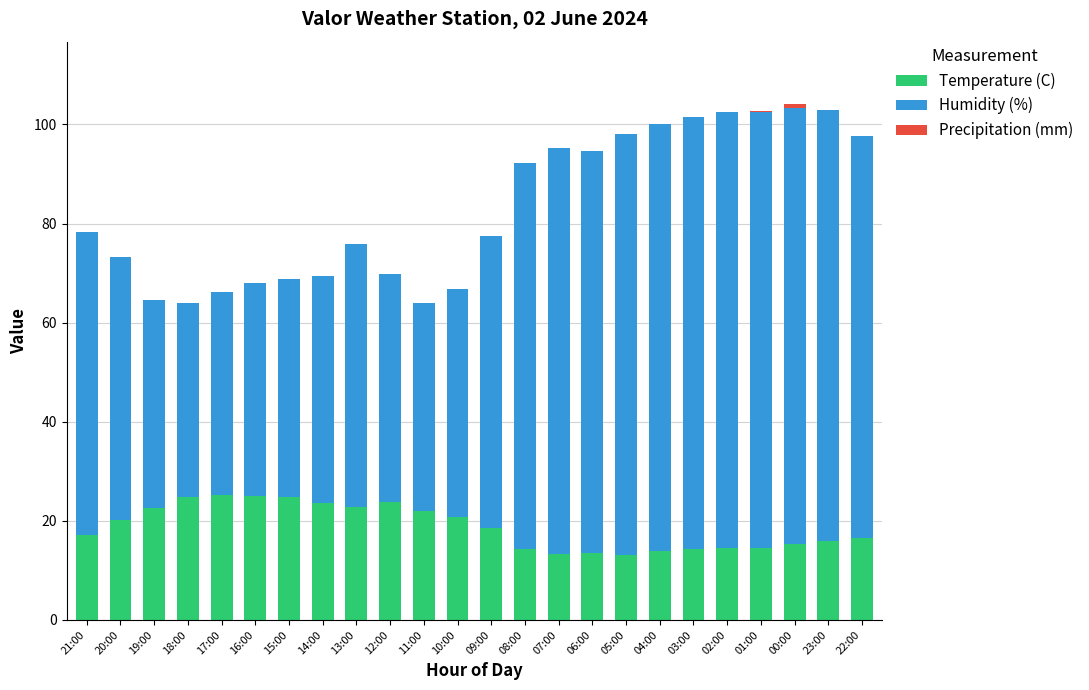

Are the bars grouped side by side (vs. stacked)?

No